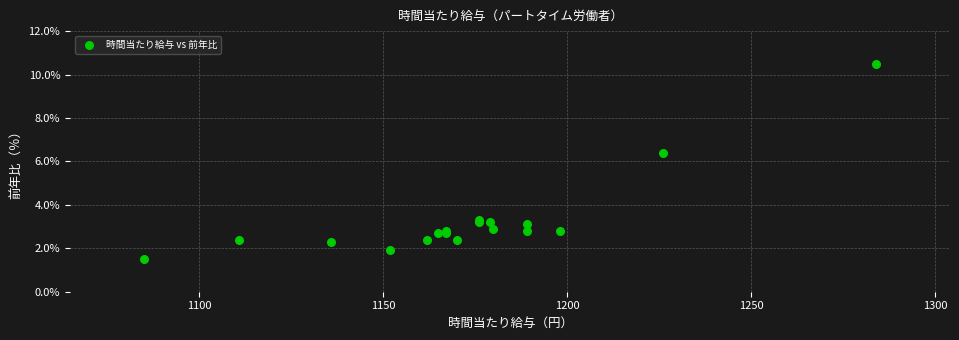

What Y value in the scatter plot is closest to 6?

6.4